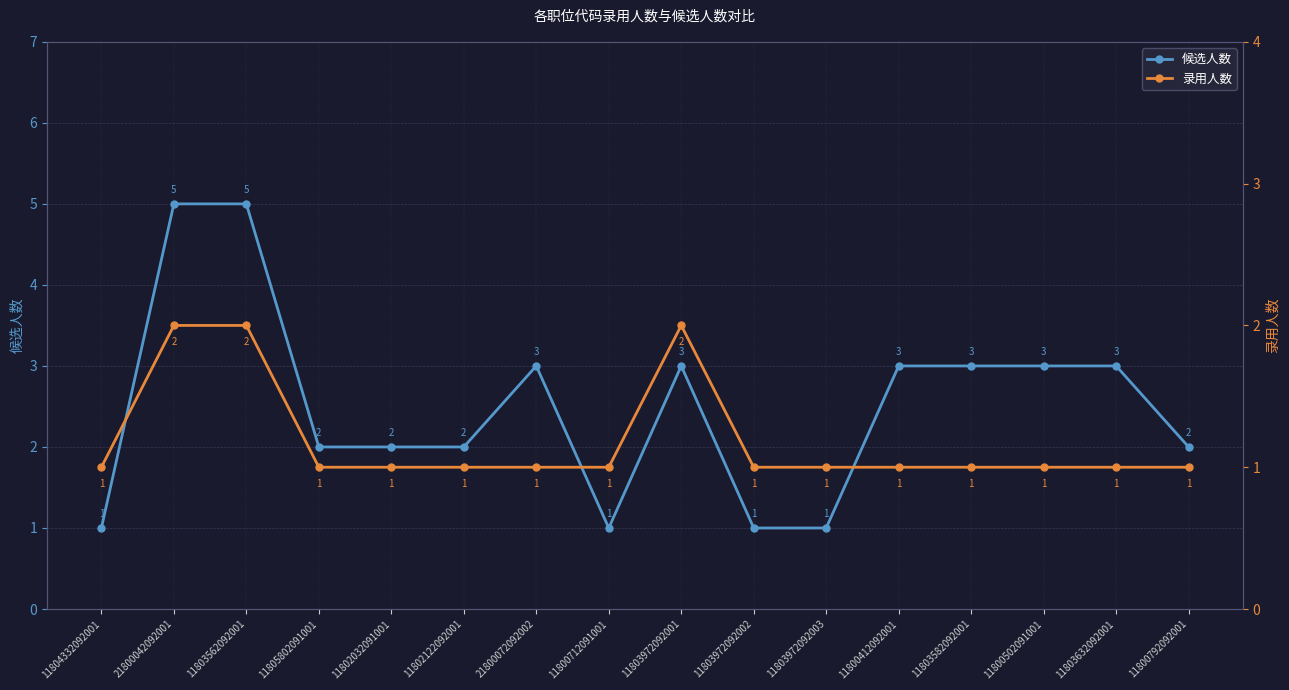

True or false: 候选人数 and 录用人数 intersect in this chart.

False